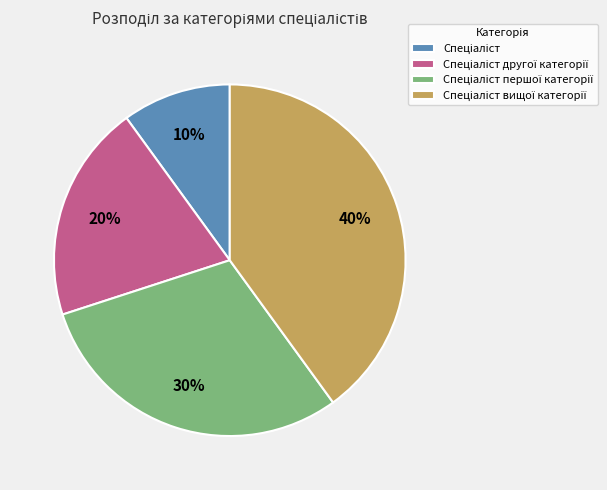

To the nearest percent, what is the difference between the largest and smallest slice percentages?

30%